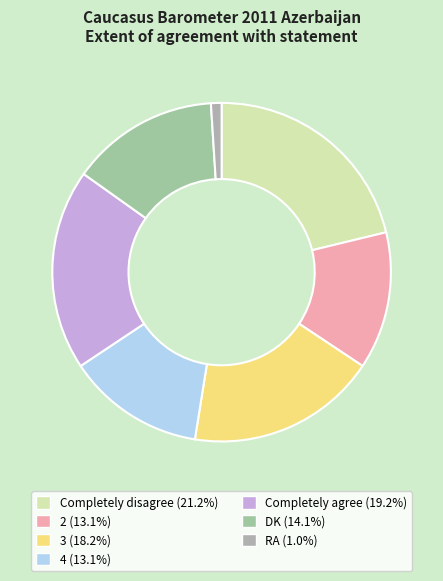

True or false: Completely disagree accounts for 9% of the total.

False